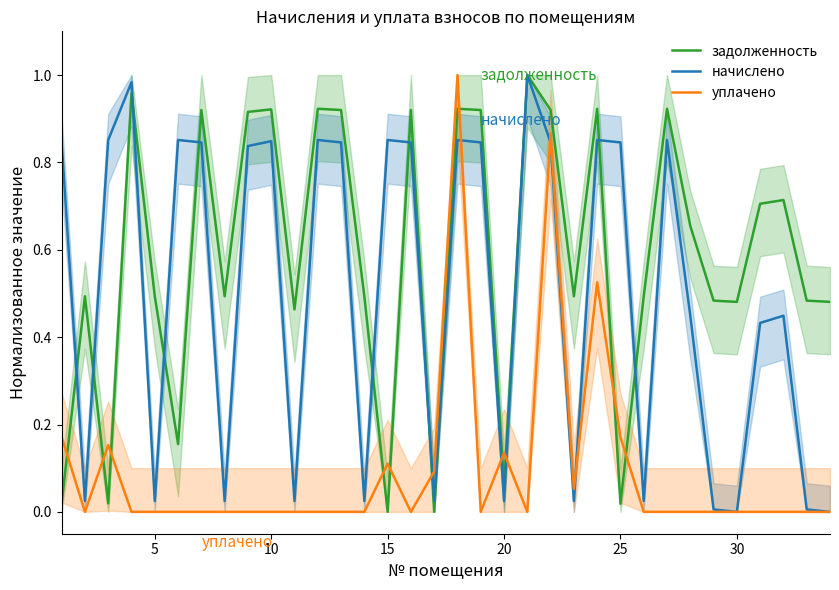

Does the chart display data point markers on the line(s)?

No